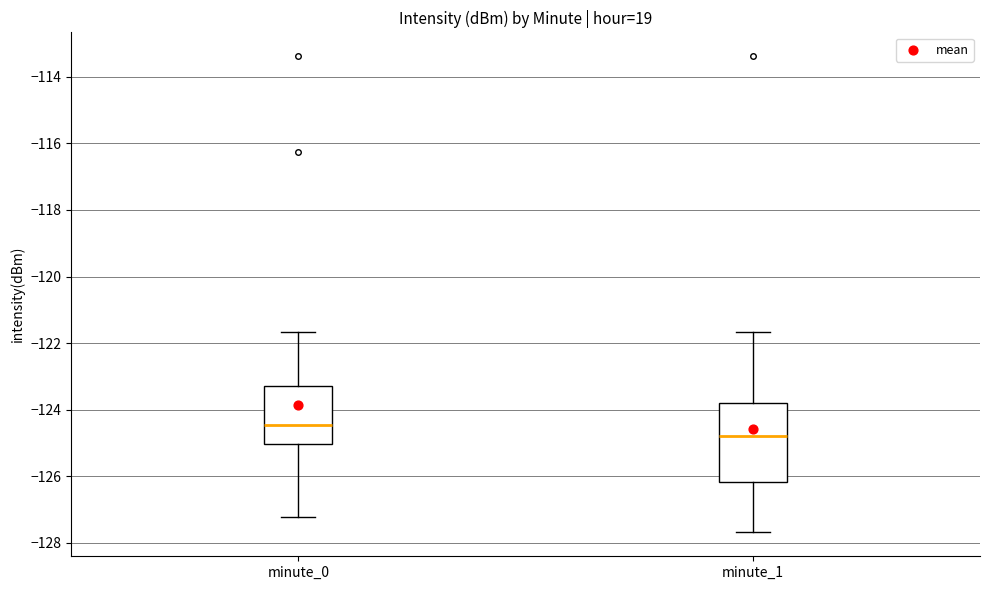

Reading left to right, read every box against the y-axis: the position of its median line, the range the box covers, and the ends of its whiskers. The values are not printed on the chart, so give them approximately, as read against the axis.

minute_0: median -124.4, box -125.0 to -123.2, whiskers -127.2 to -121.6
minute_1: median -124.8, box -126.2 to -123.8, whiskers -127.6 to -121.6